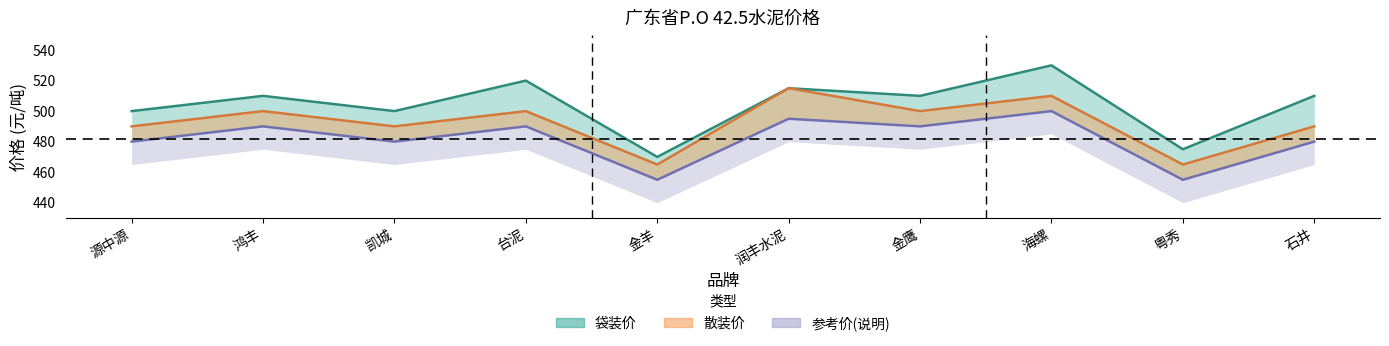

Does the chart display data point markers on the line(s)?

No